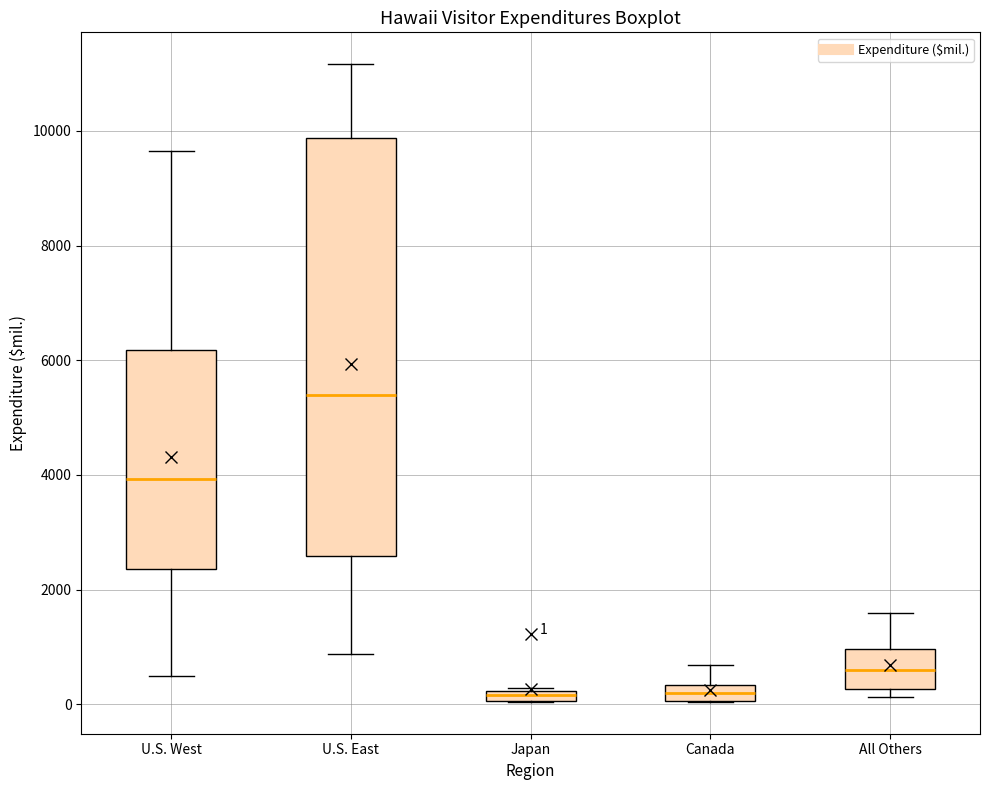

Comparing the boxes themselves (not the whiskers), which one is the tallest?

U.S. East